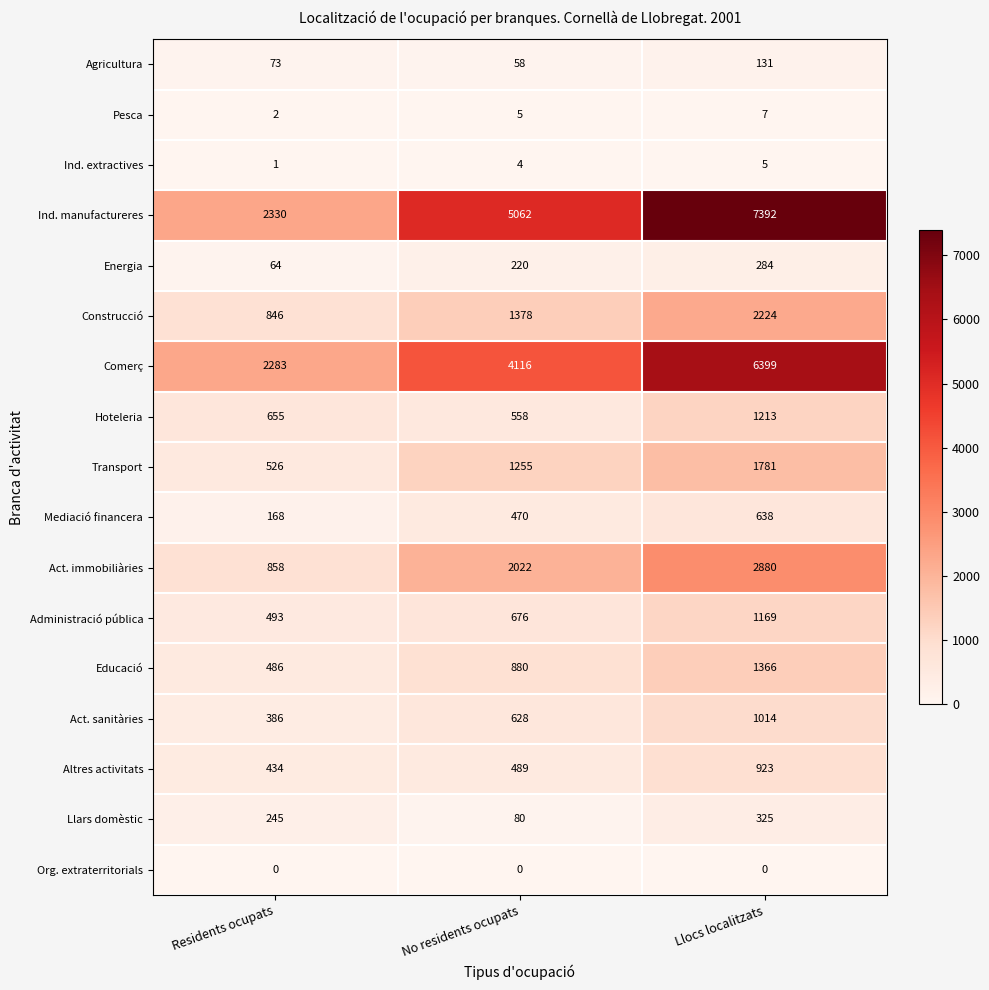

Which label corresponds to the largest value in the chart?

Llocs localitzats